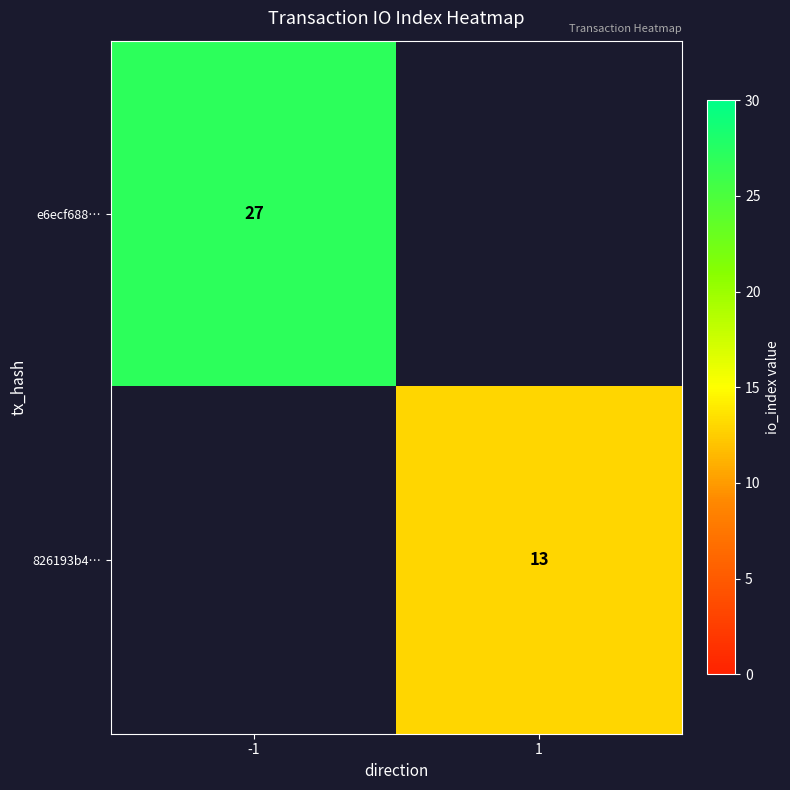

The e6ecf688… series shows 27 at -1. True or false?

True